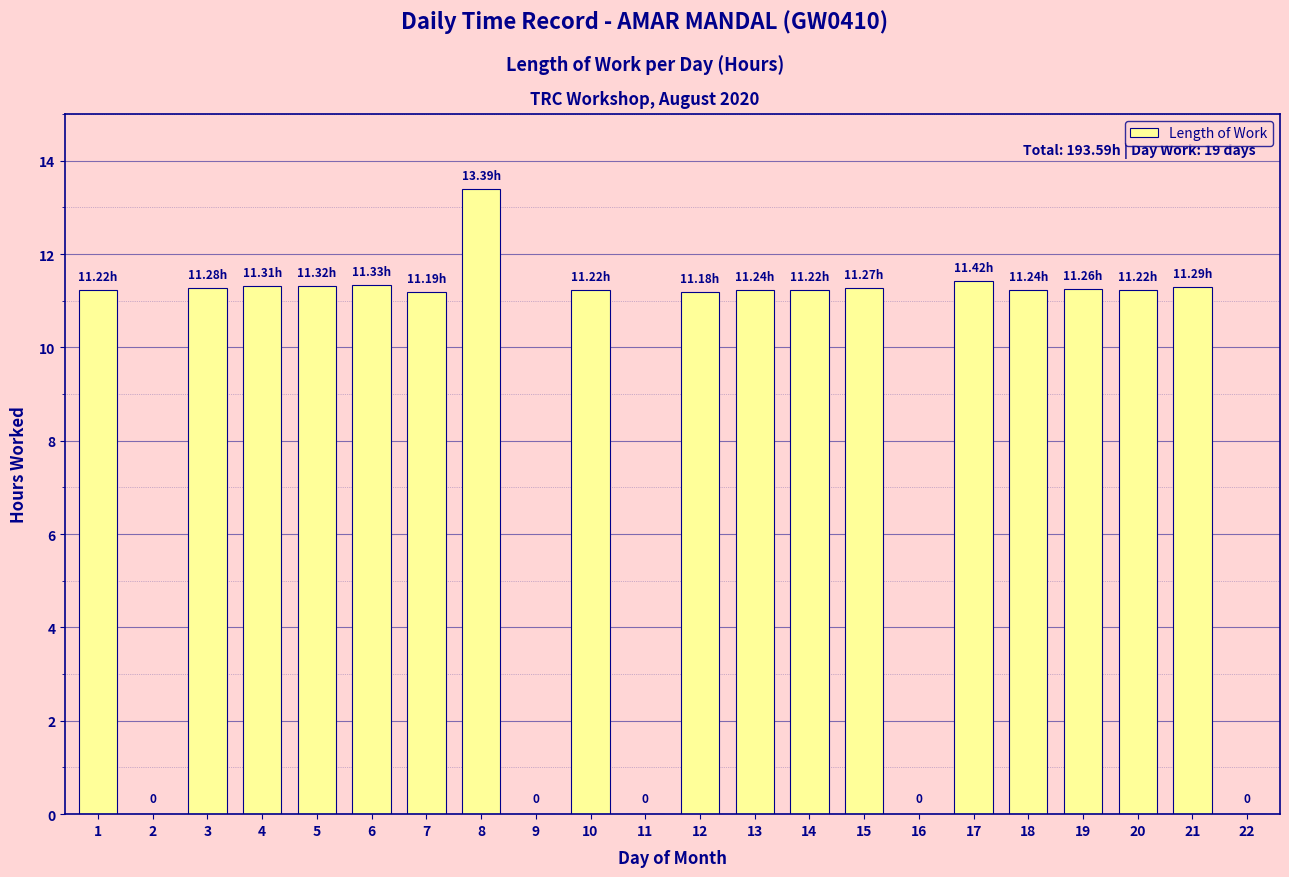

Approximately how many times larger is the value at 3 compared to 8?

0.8